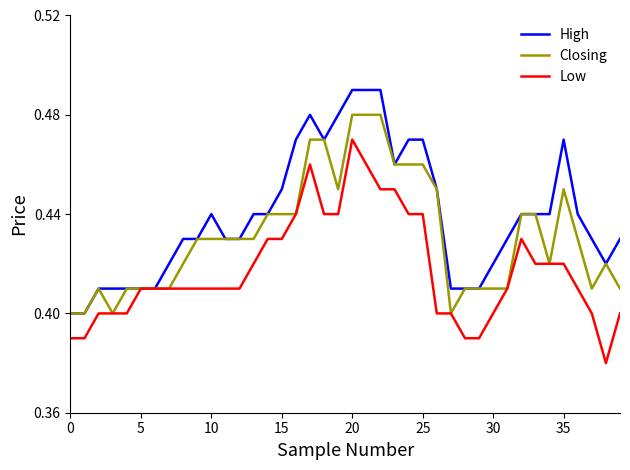

Rank the series by their average value, from highest to lowest.

High, Closing, Low